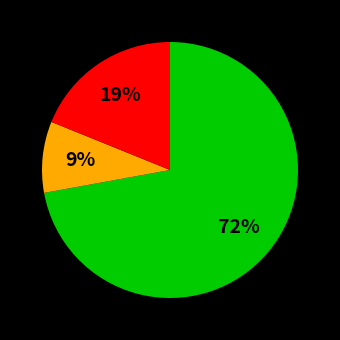

Does any single category account for the majority?

Yes